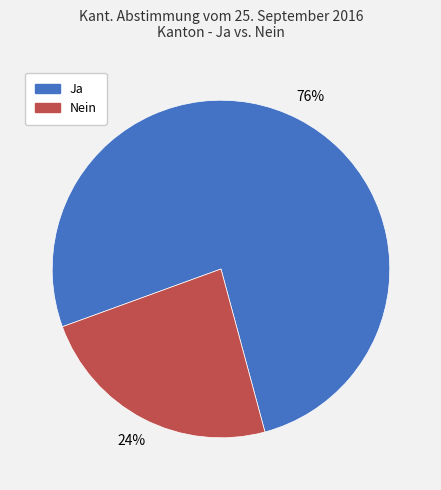

Count the number of slices in the pie.

2